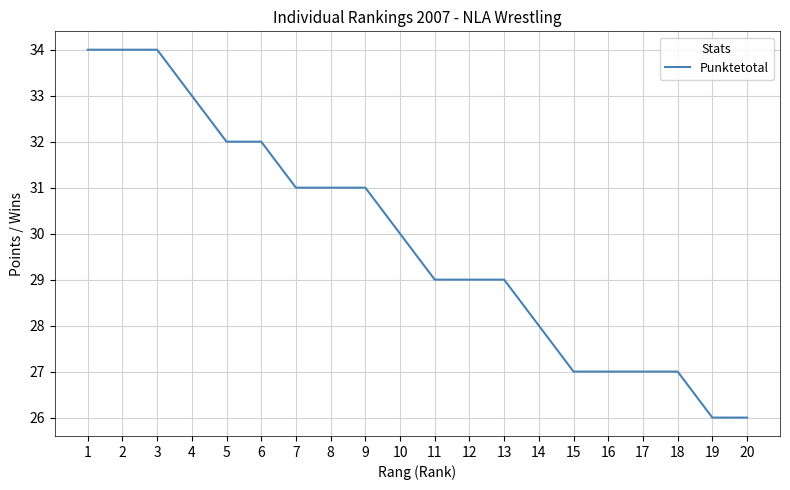

What is the sum of the values at 18 and 5?

59